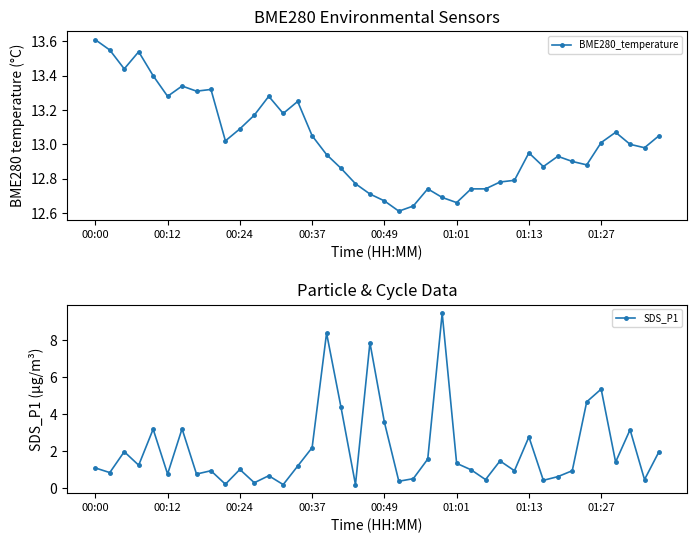

At how many categories does at least one series exceed 0?

40